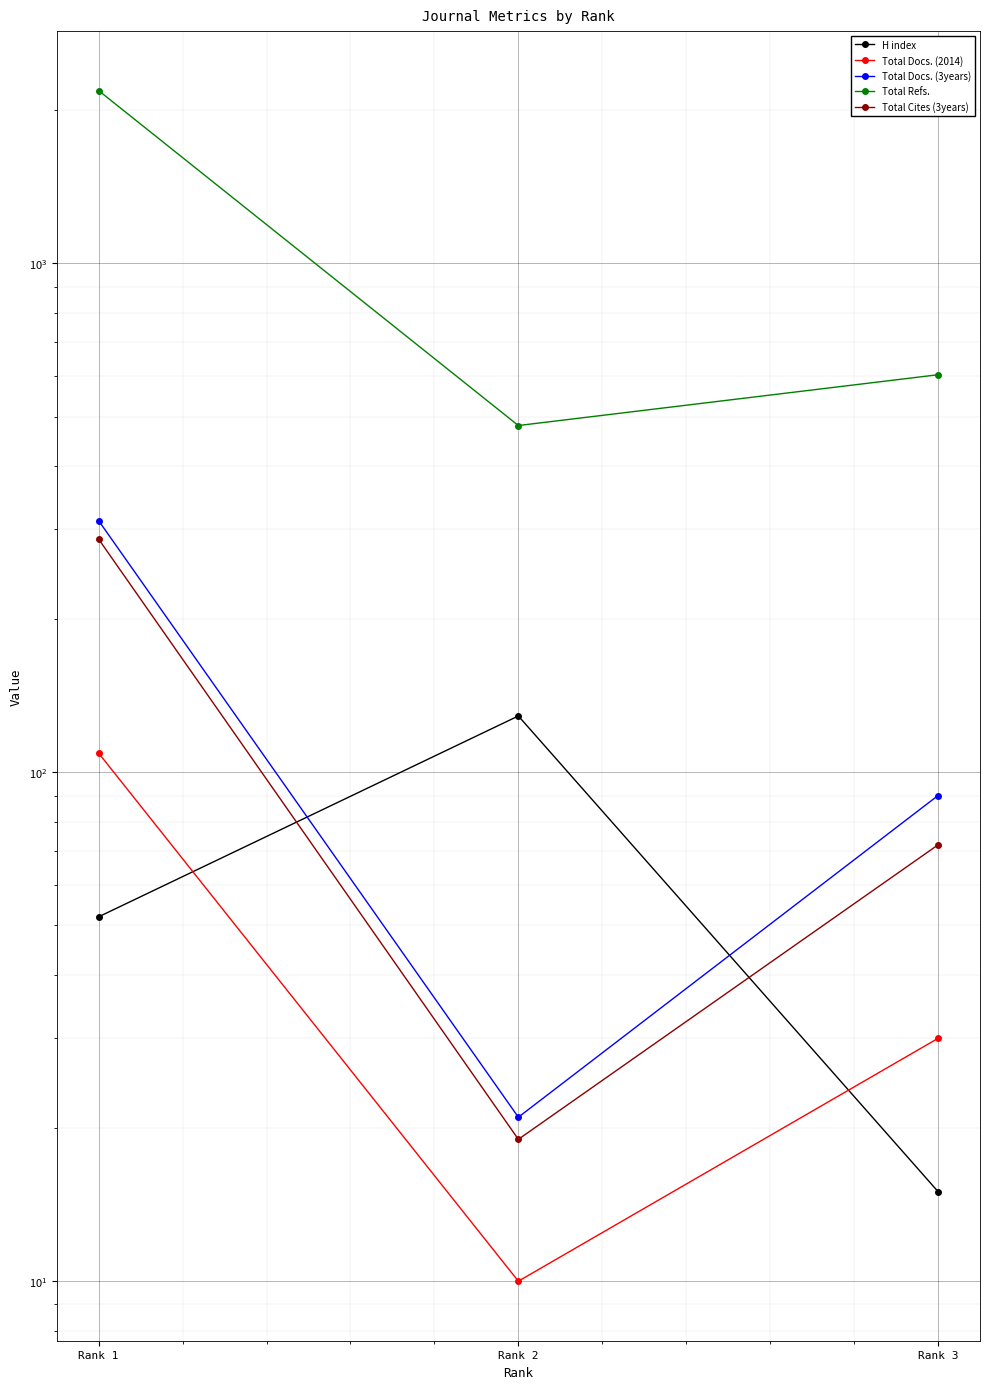

What is the approximate value of H index at Rank 3, to the nearest 10?

20